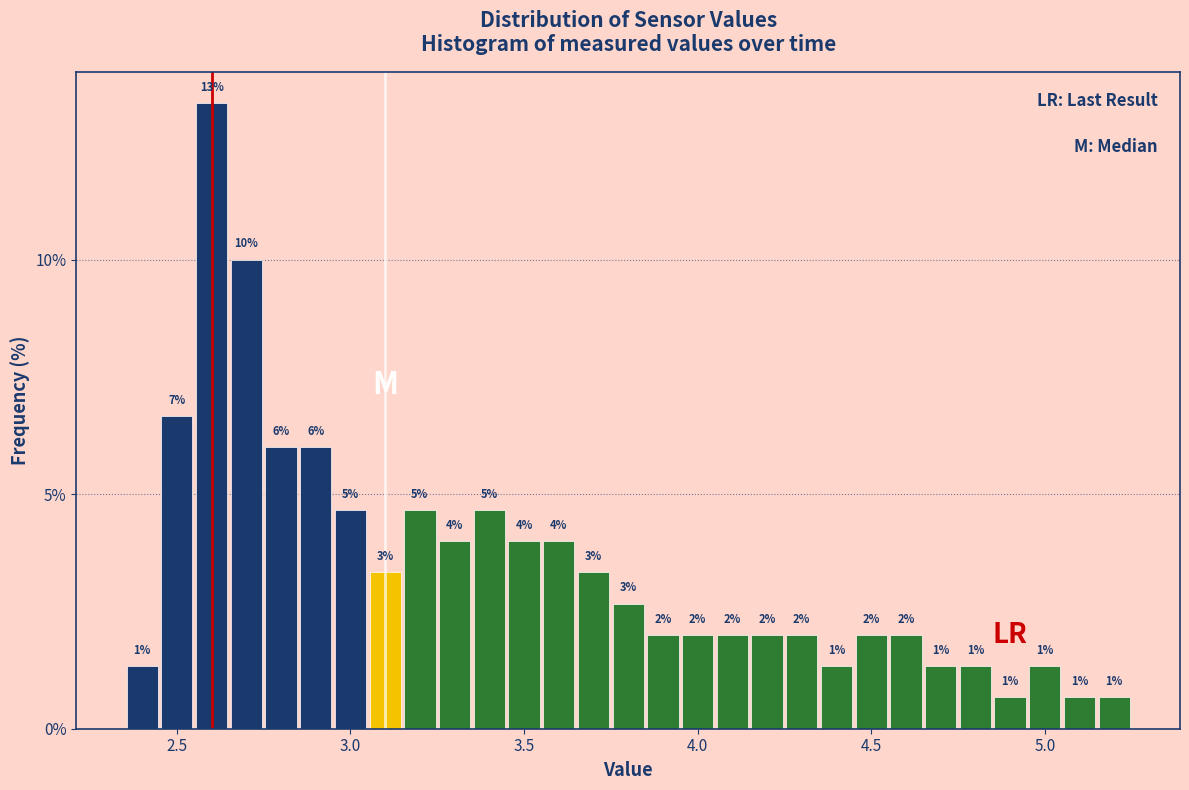

Around what value on the x-axis is the tallest bar? Give the approximate position of its centre, as read against the axis.

2.60